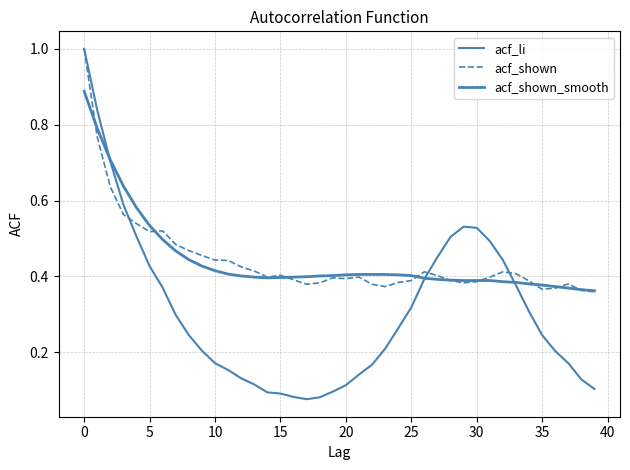

What is the sum of all acf_shown values?

17.8